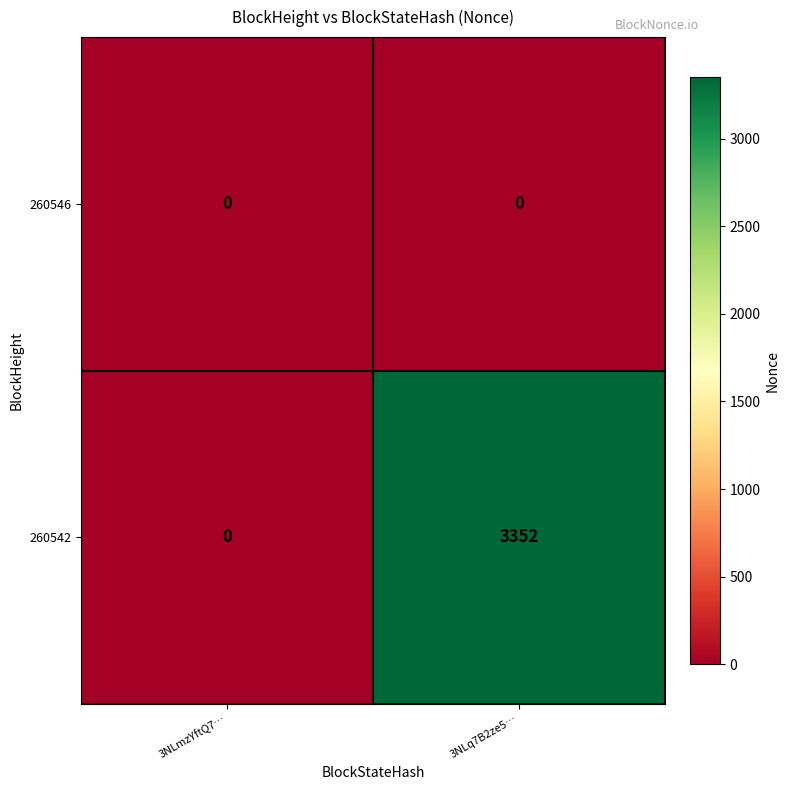

List the series in order of their peak value, lowest first.

260546, 260542